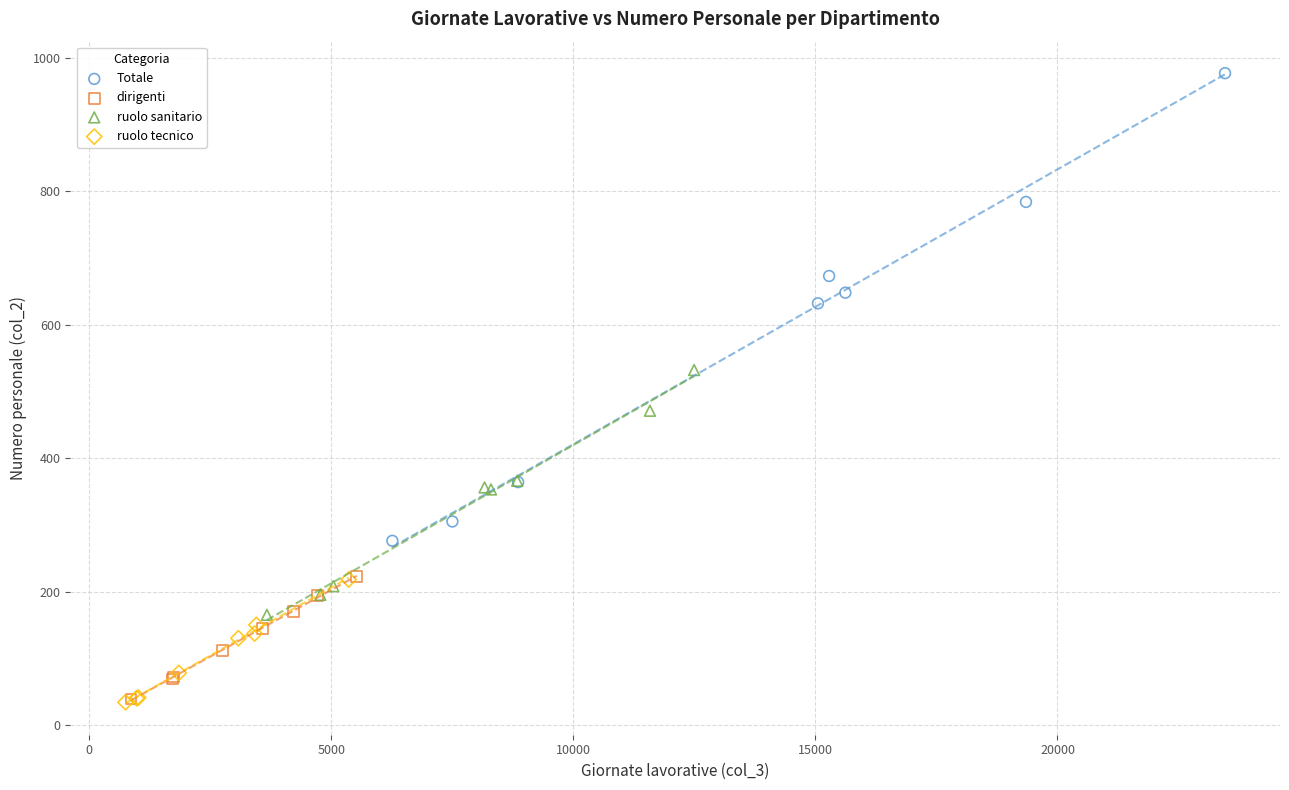

Which series contains the highest Y value?

Totale